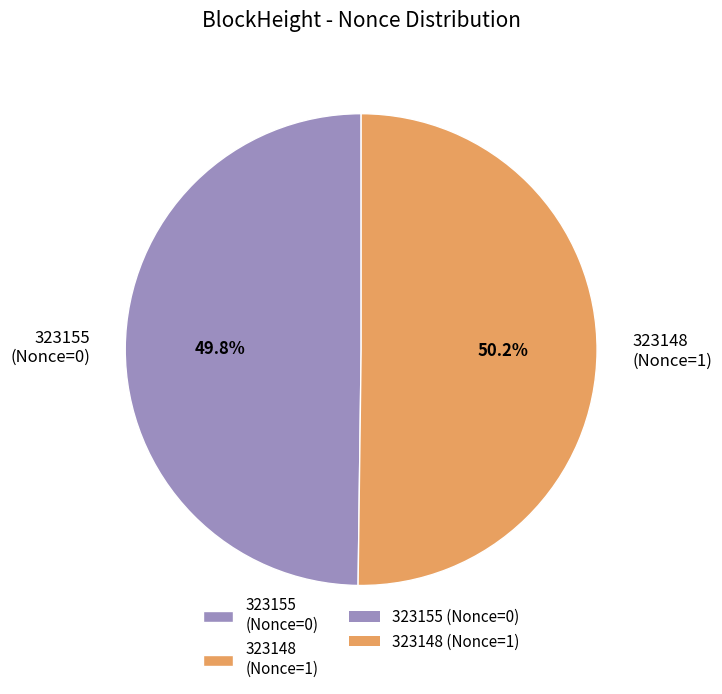

What percentage is the 323148 slice, to the nearest percent?

50%